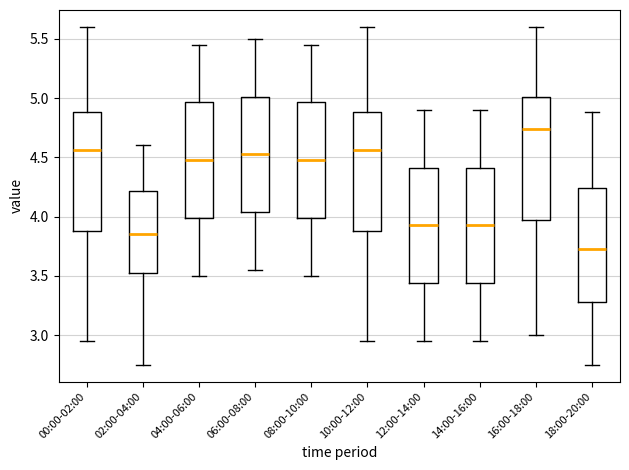

Where does the upper whisker of the box for 14:00-16:00 end on the y-axis? The values are not printed on the chart, so give them approximately, as read against the axis.

4.90